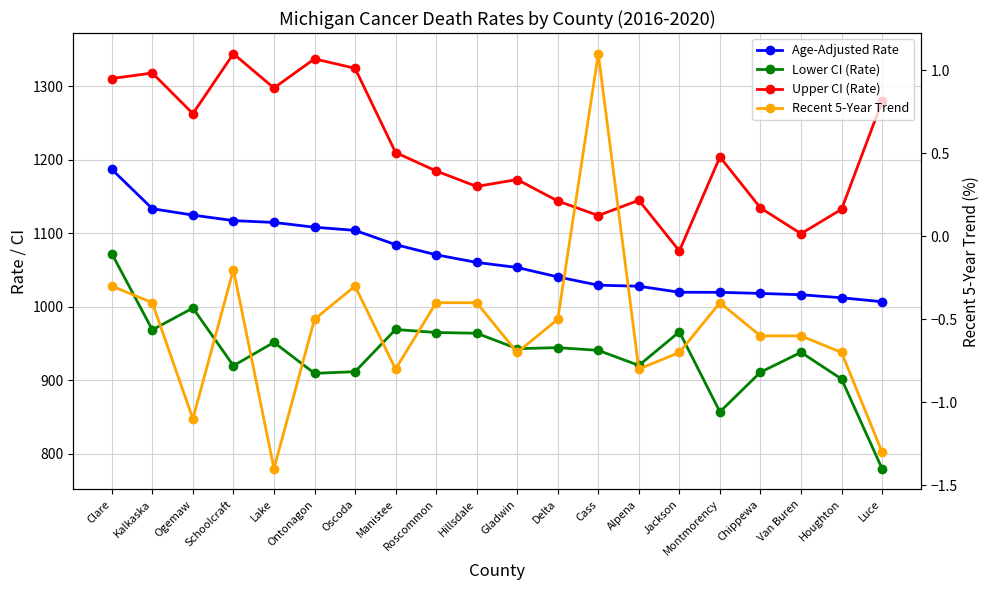

In Upper CI (Rate), how many points are higher than both neighbors (excluding endpoints)?

6